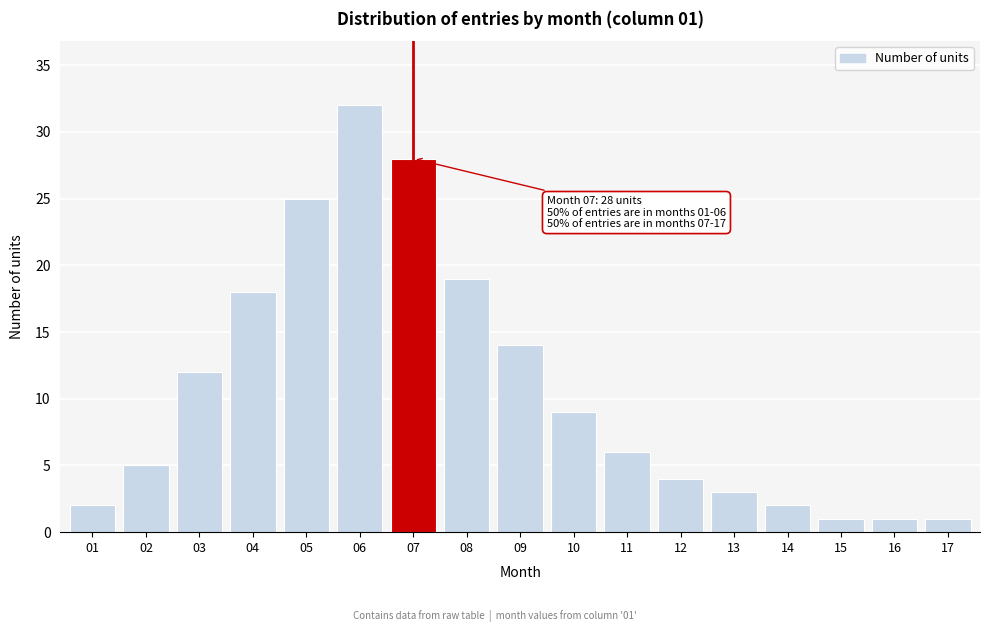

Reading left to right, extract all data points from this chart.

01=2	02=5	03=12	04=18	05=25	06=32	07=28	08=19	09=14	10=9	11=6	12=4	13=3	14=2	15=1	16=1	17=1